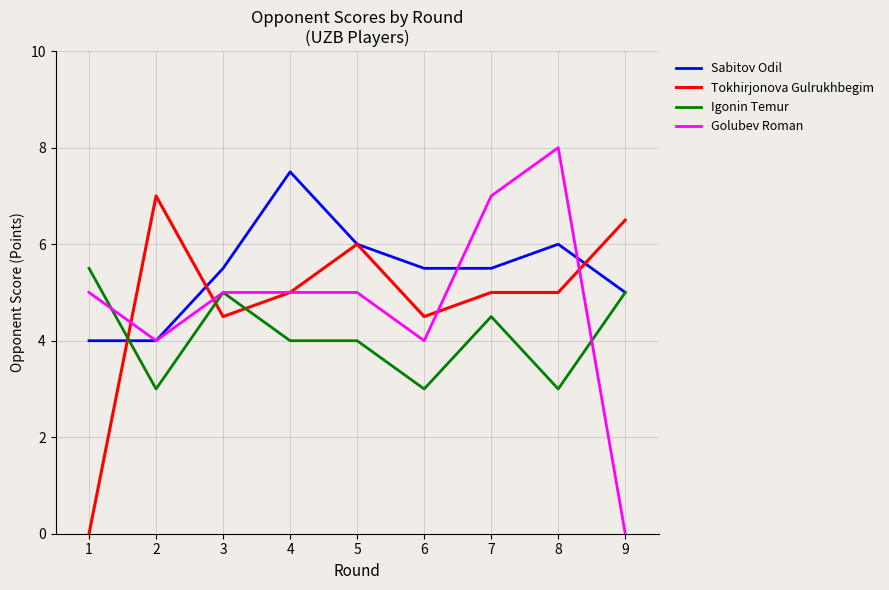

Which series has the largest range (max minus min)?

Golubev Roman